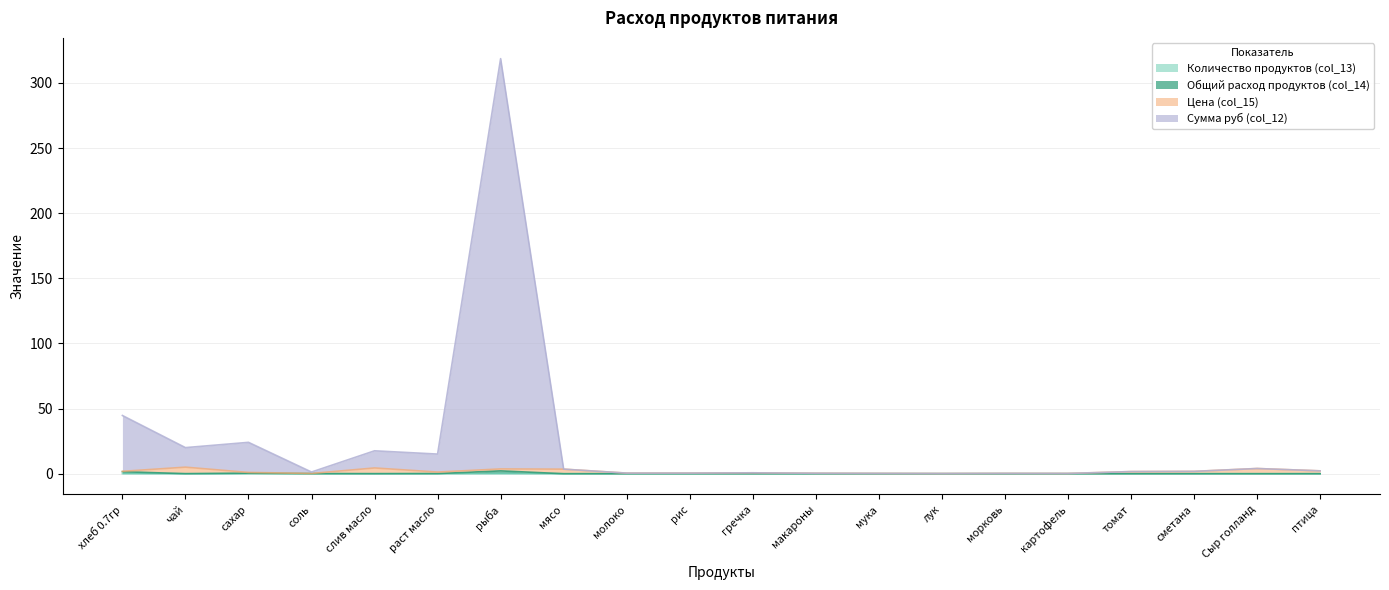

True or false: Количество продуктов (col_13) has a value of 0.0 at сметана.

False